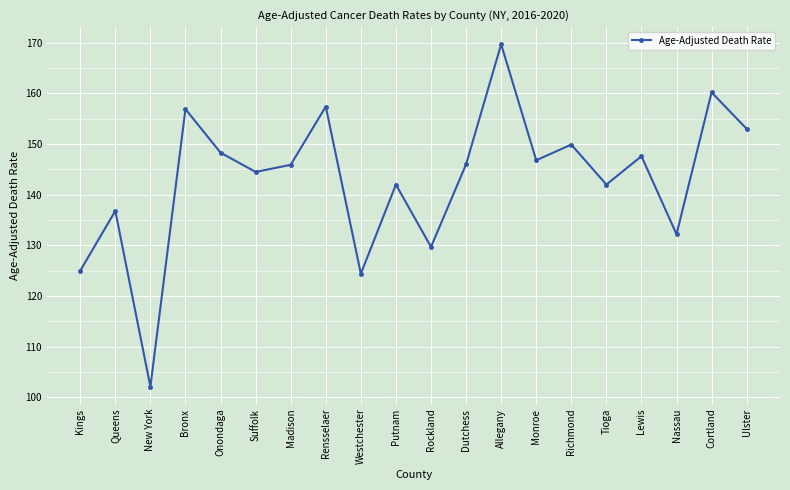

Read the value at Ulster.

153.0